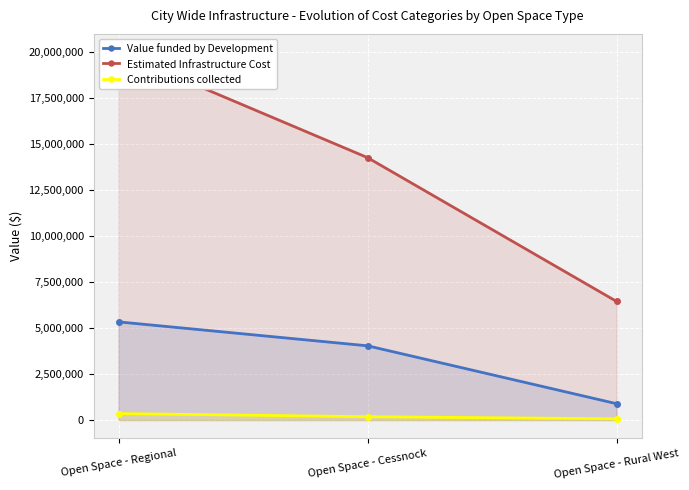

True or false: Value funded by Development has a value of 5340000.0 at Open Space - Regional.

True